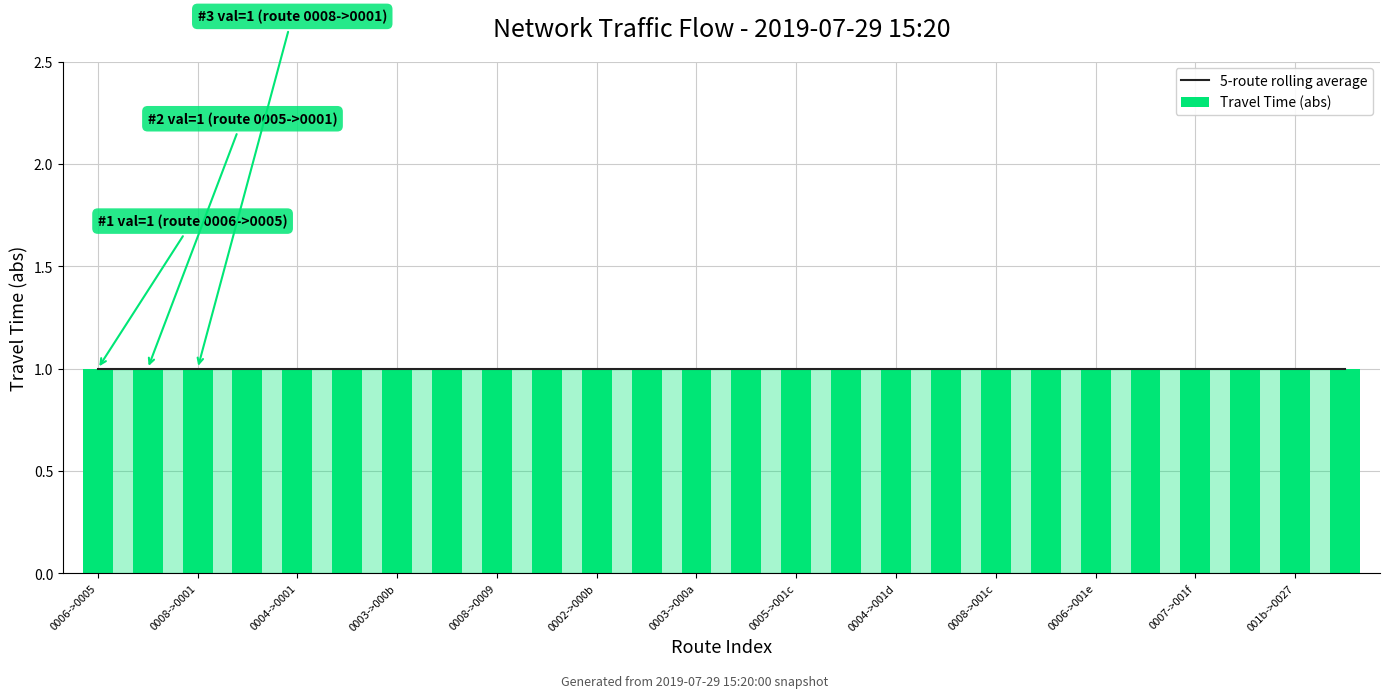

True or false: travel_time has a value of -1 at 5.

True